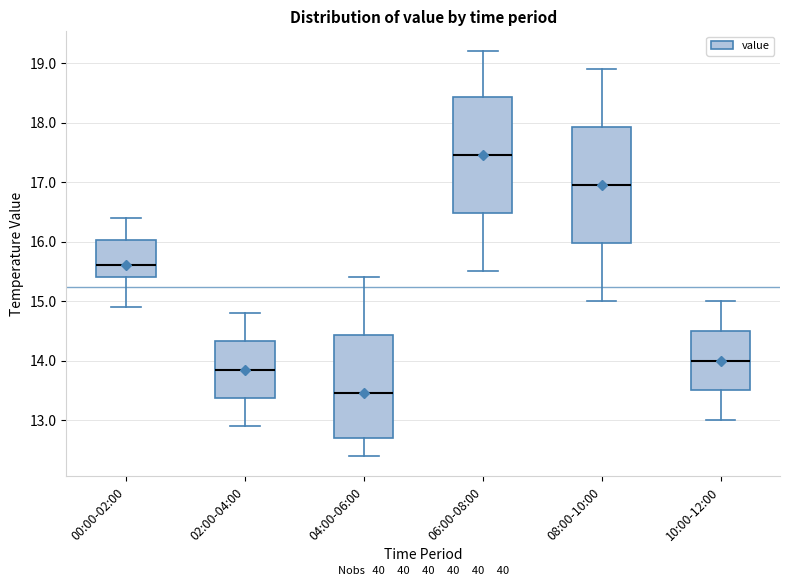

Which box has the highest median line?

06:00-08:00